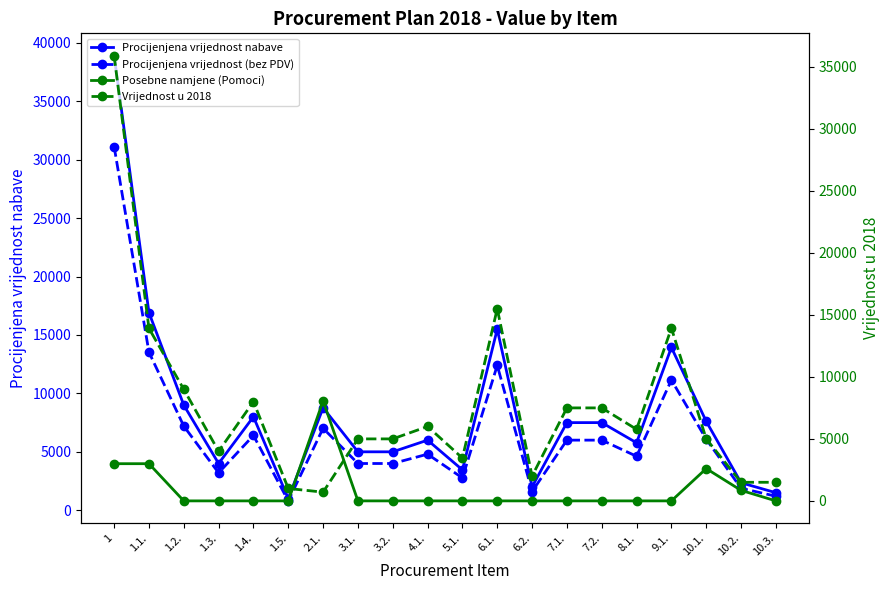

How many values in the Procijenjena vrijednost (bez PDV) series exceed 6000?

8